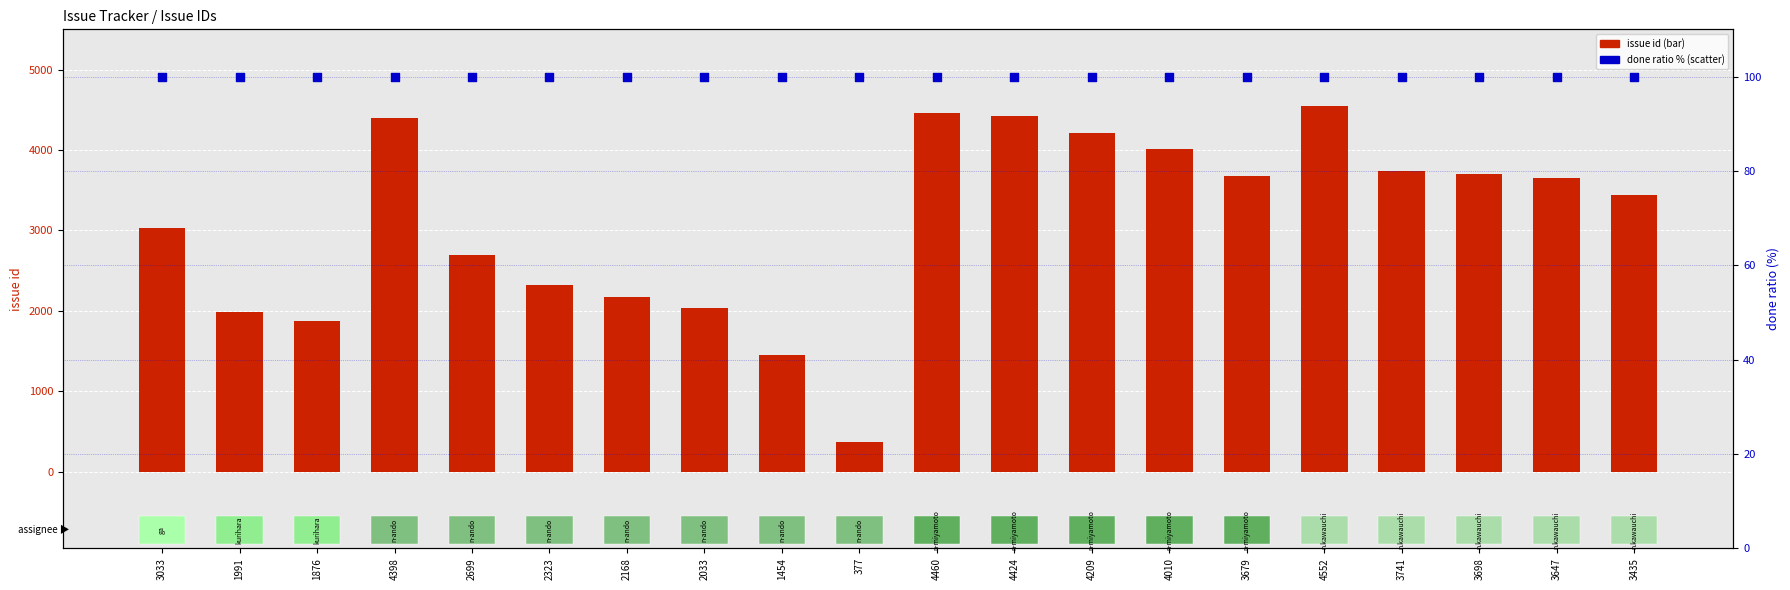

Is the value of issue id at 3741 greater than the value of done ratio (%) at 4460?

Yes